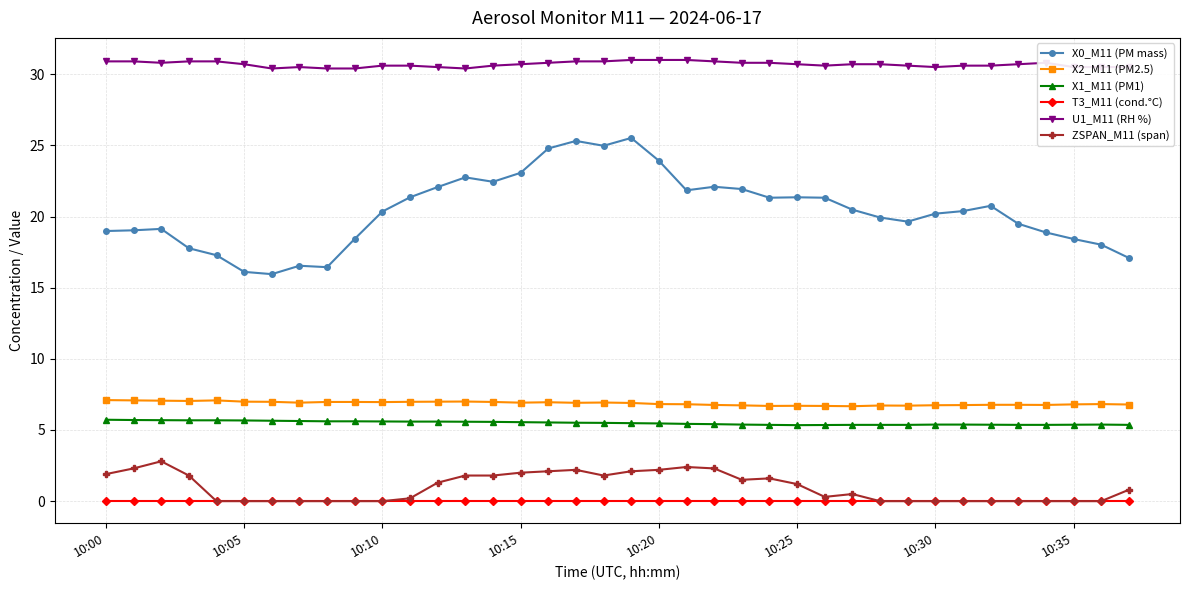

What are all the series names shown in the legend?

X0_M11 (PM mass), X2_M11 (PM2.5), X1_M11 (PM1), T3_M11 (cond.°C), U1_M11 (RH %), ZSPAN_M11 (span)